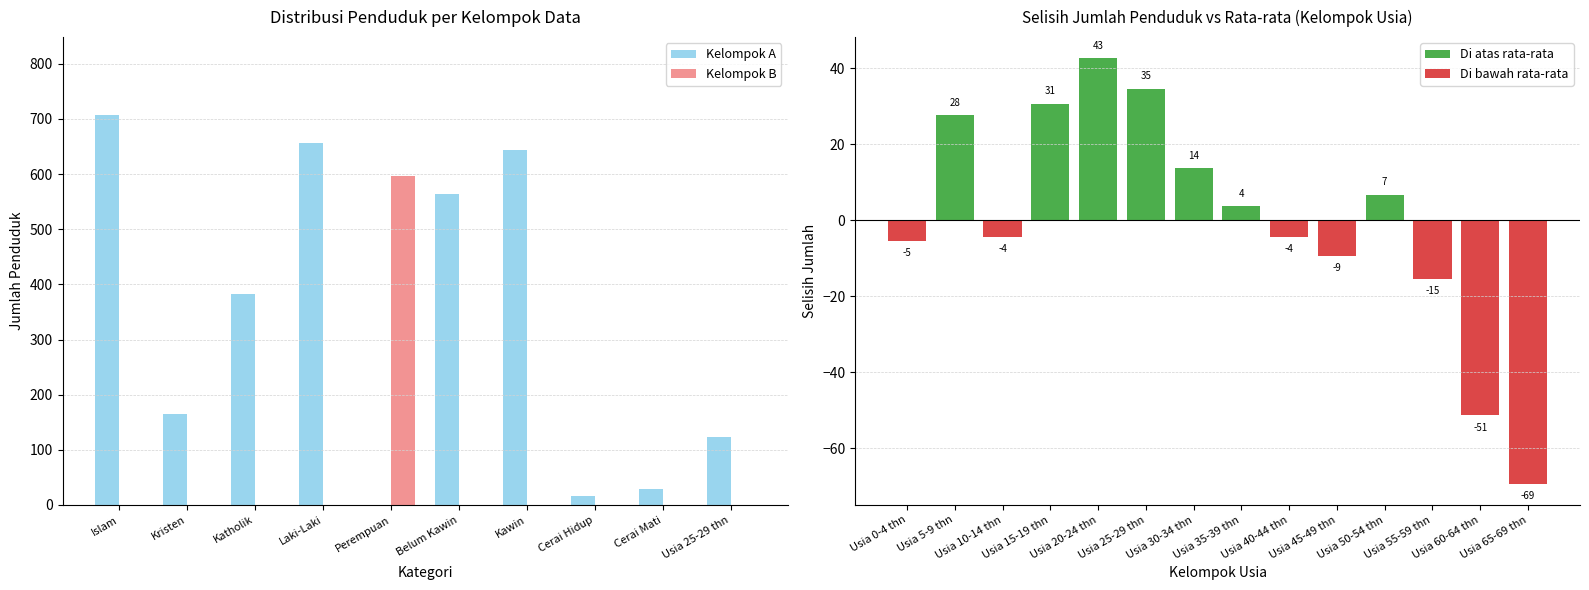

What is the sum of all Kelompok A values?

3288